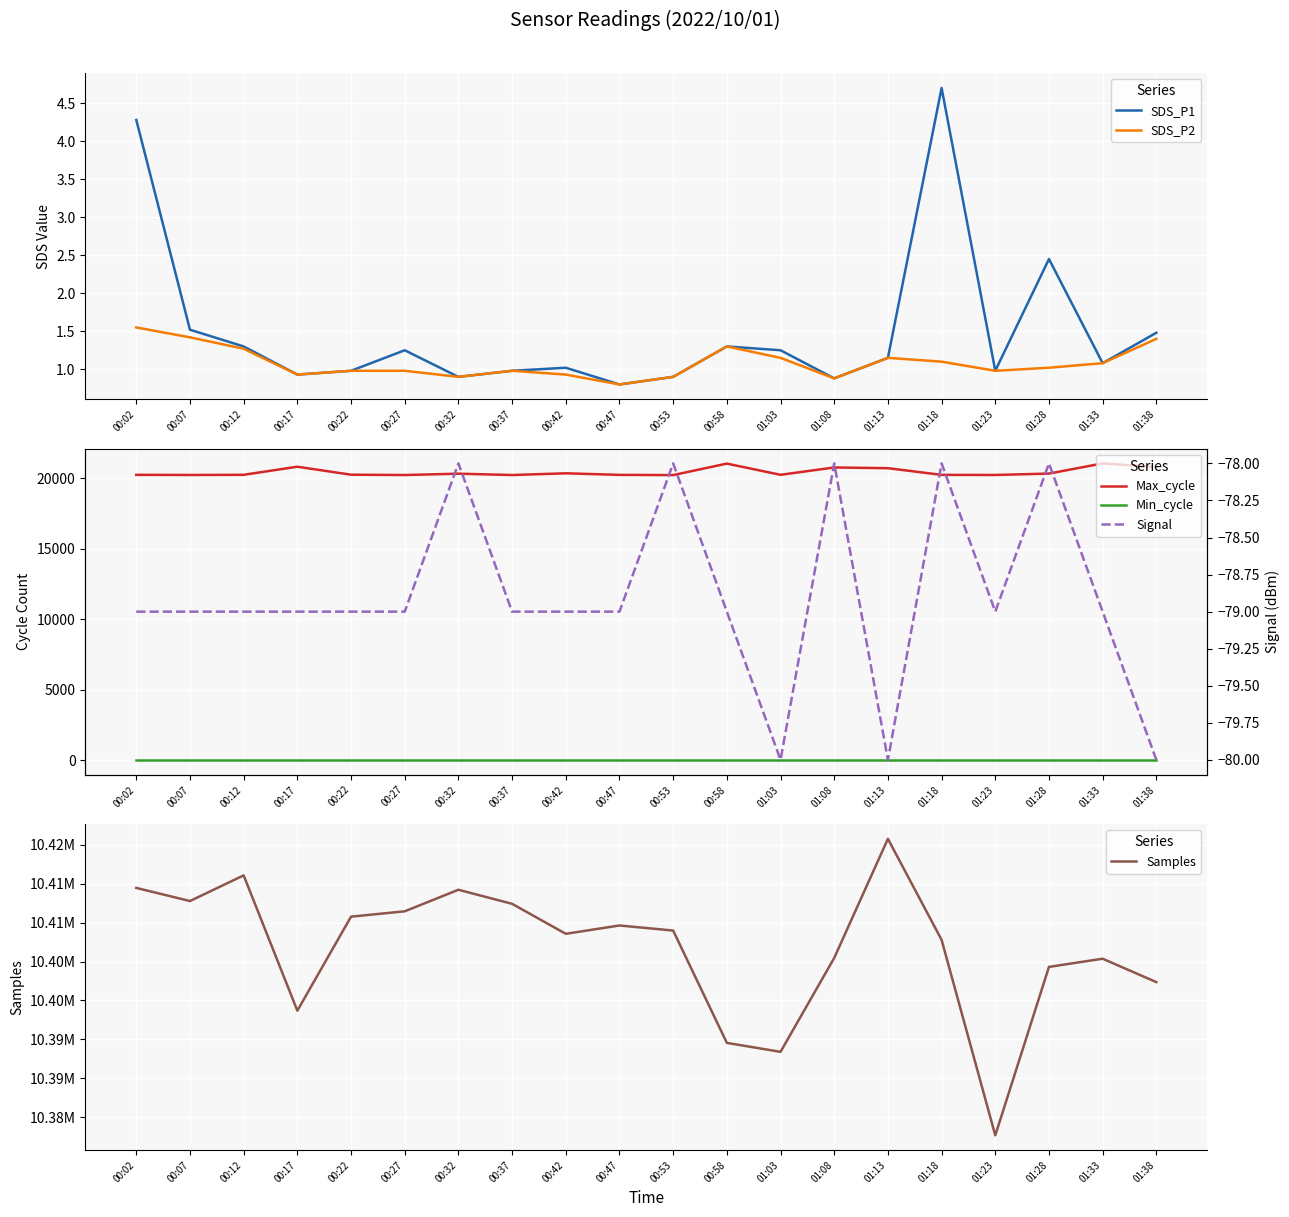

How many data points does each series have?

20